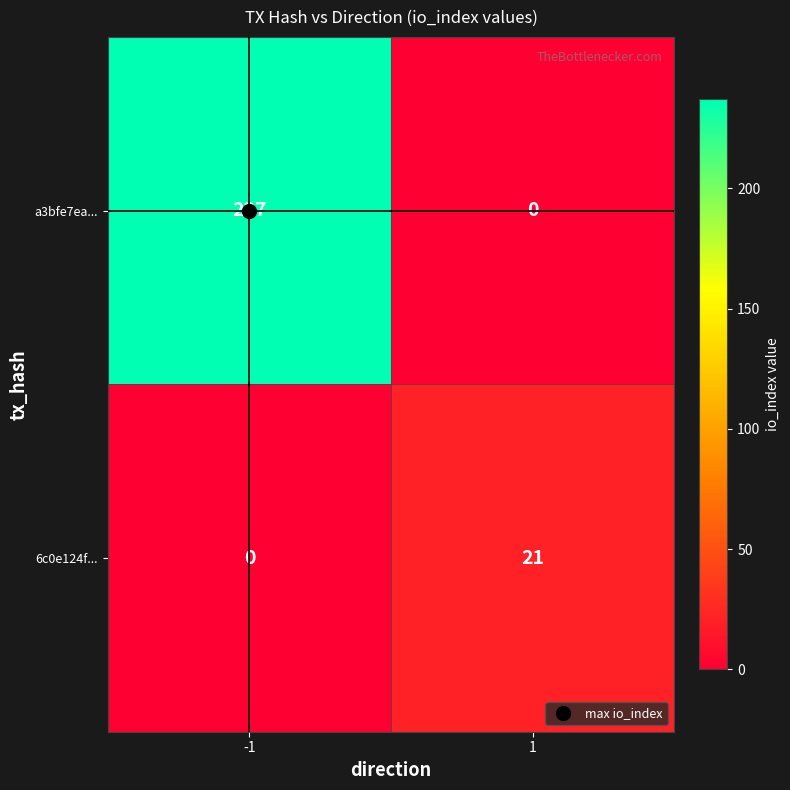

What is the difference between the maximum and minimum values in the 6c0e124f... series?

21